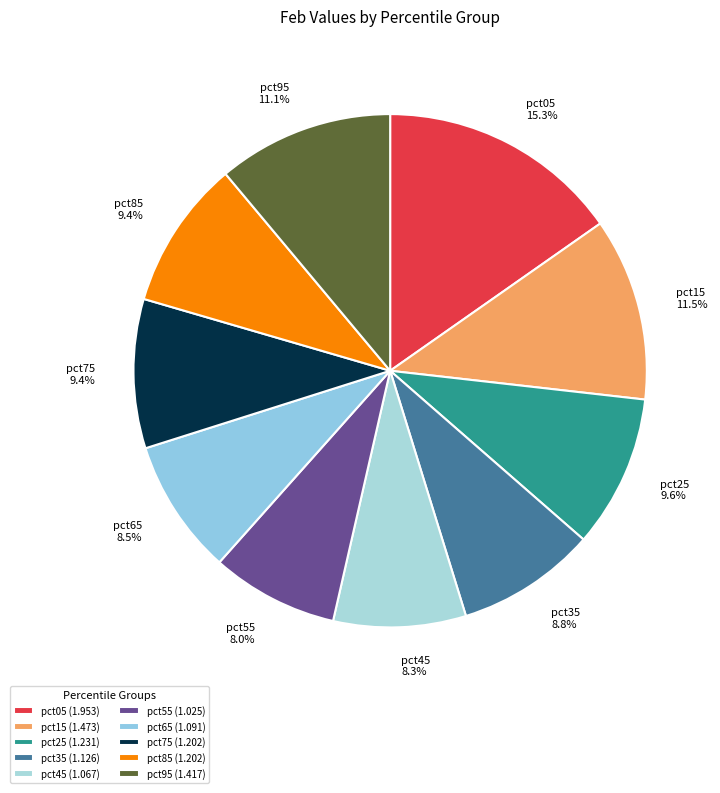

To the nearest percent, what is the average slice percentage?

10%